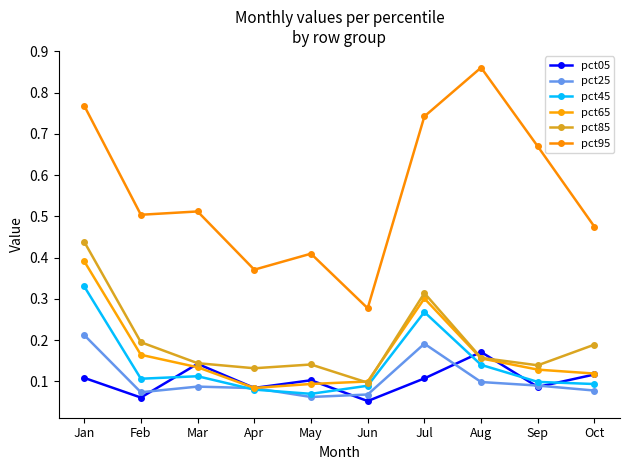

At which label does pct05 reach its minimum?

Jun